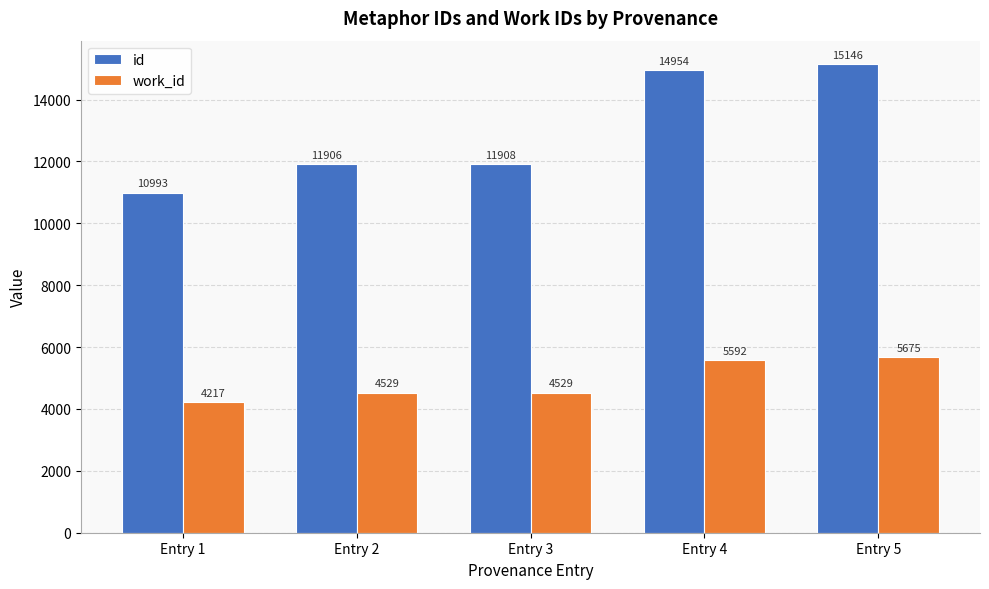

How many data points does each series have?

5